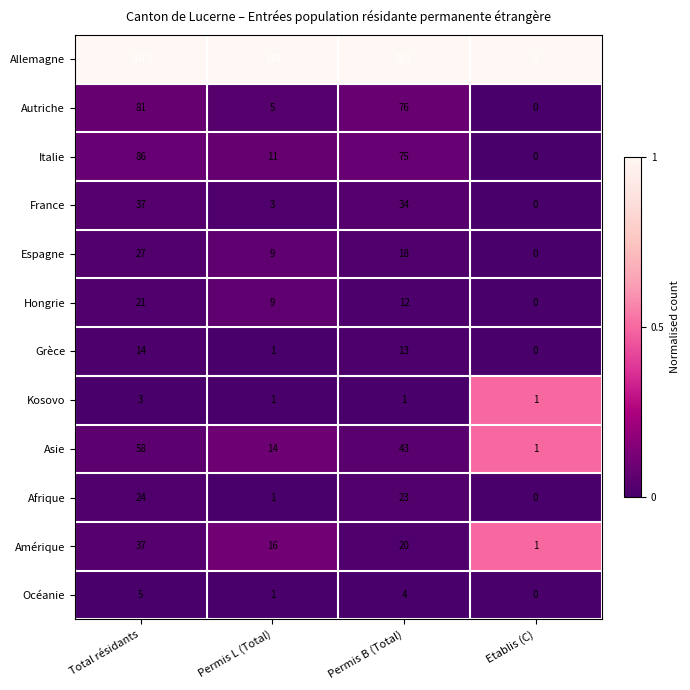

The Océanie series shows 4 at Permis B (Total). True or false?

True